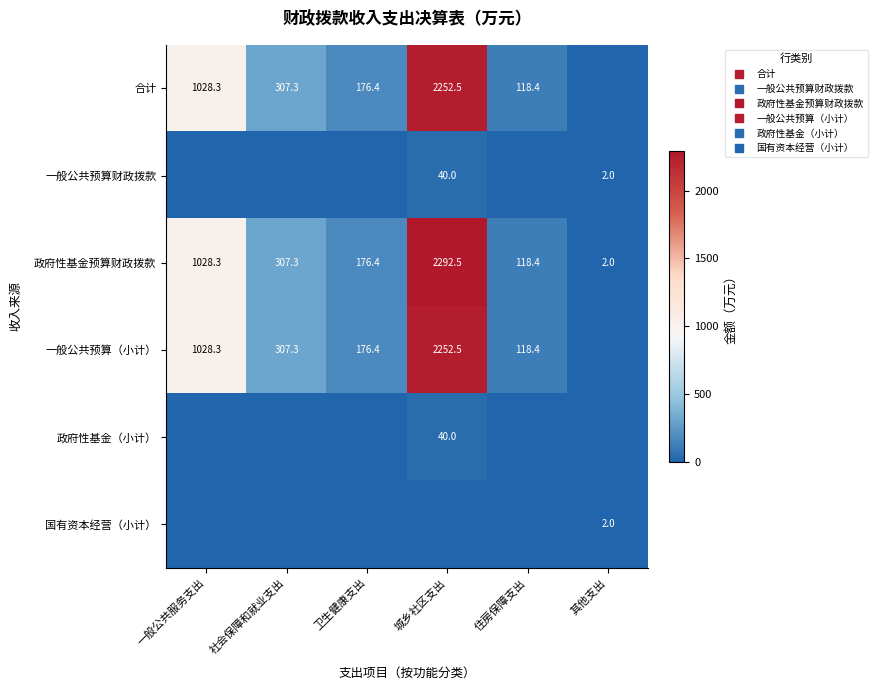

The 合计 series shows 211.7 at 住房保障支出. True or false?

False